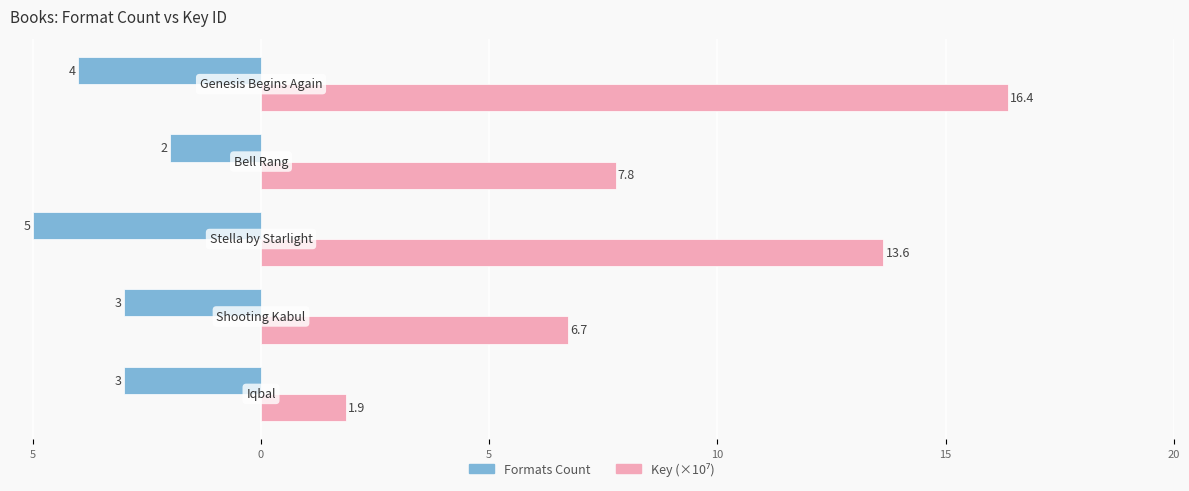

What is the value of the Key (×10⁷) bar at the 5th from the left?

1.9